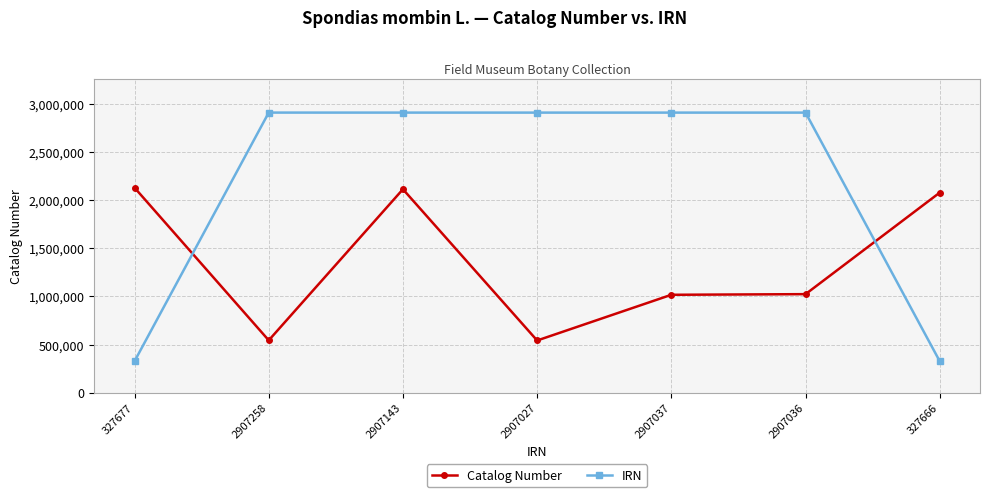

What is the label of the 1st point from the left?

327677